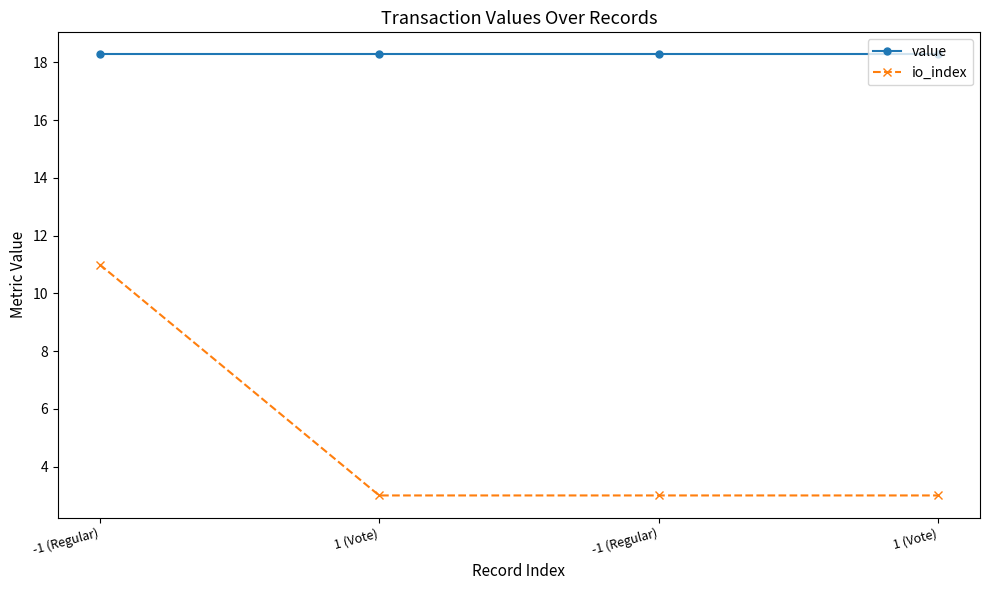

What are all the series names shown in the legend?

value, io_index